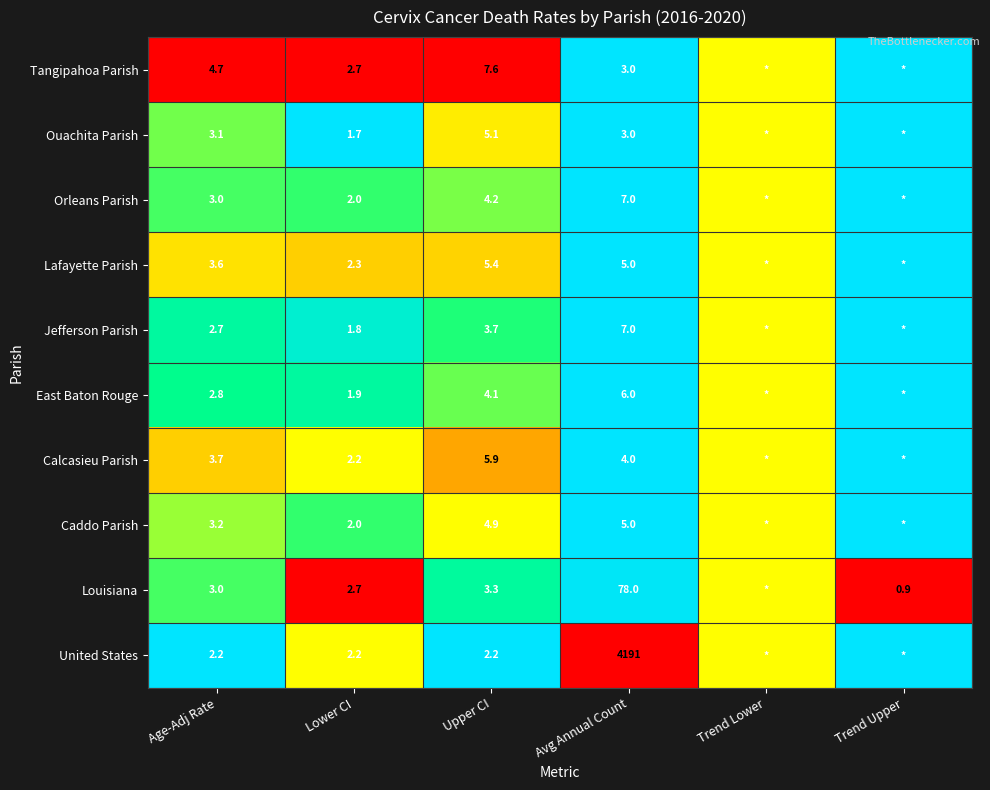

True or false: Ouachita Parish has a value of -0.2 at Lower CI.

False